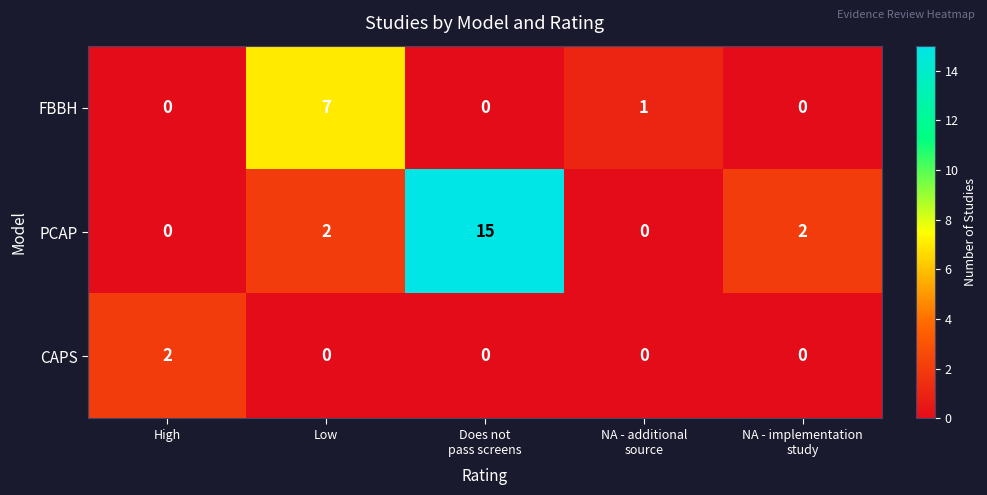

Reading left to right, list all the values displayed in this chart.

FBBH: 0	7	0	1	0
PCAP: 0	2	15	0	2
CAPS: 2	0	0	0	0